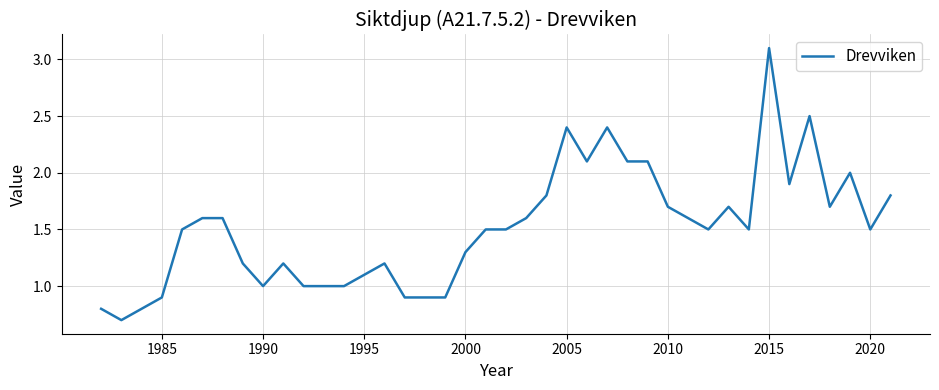

What is the difference between the maximum and minimum values?

2.4